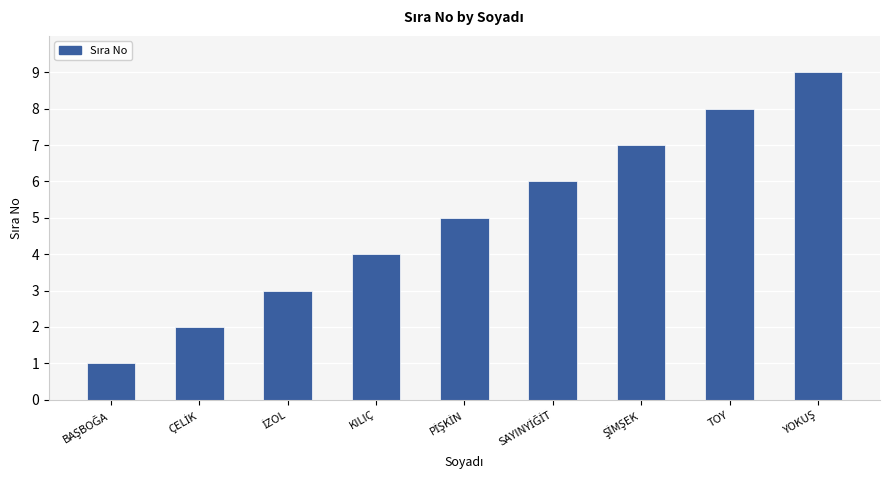

What is the value of the 5th bar from the left?

5